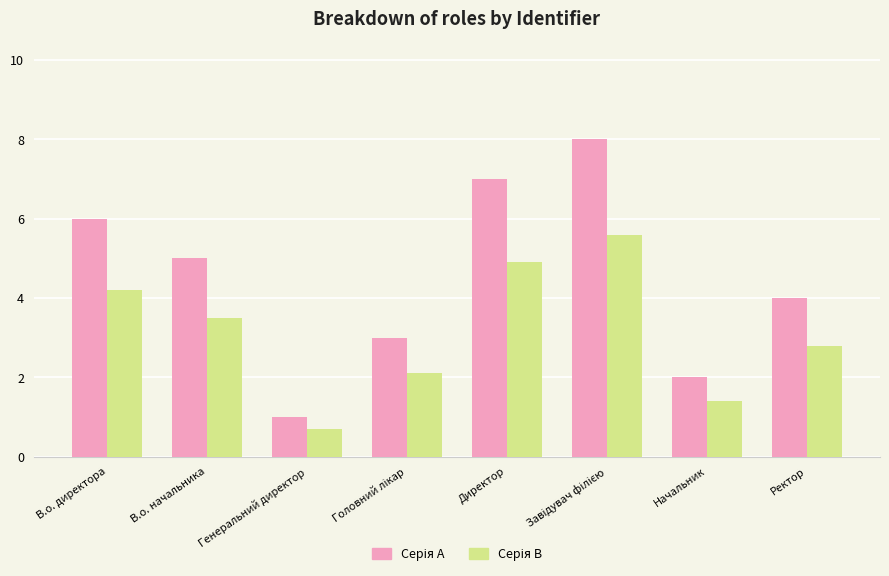

What is the spread (max minus min) of values at Генеральний директор?

0.3